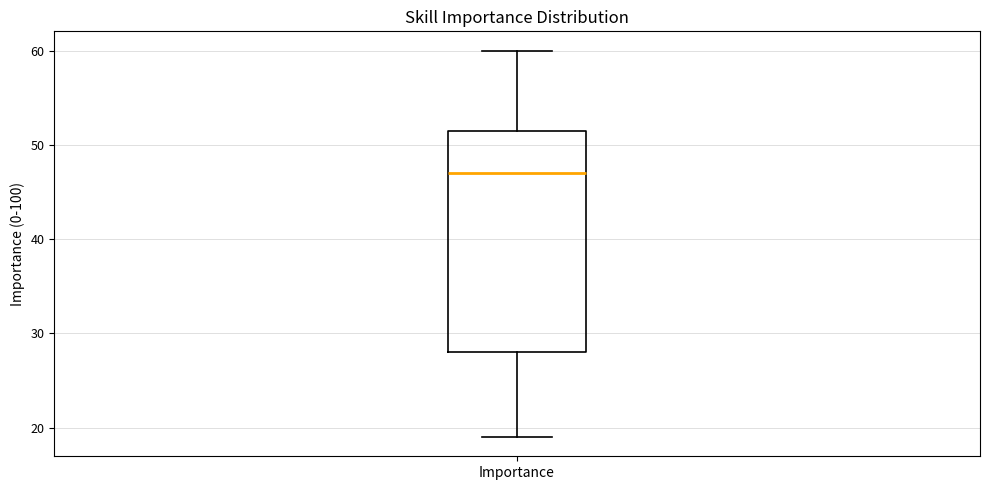

Where does the median line of the box for Importance sit on the y-axis? The values are not printed on the chart, so give them approximately, as read against the axis.

47